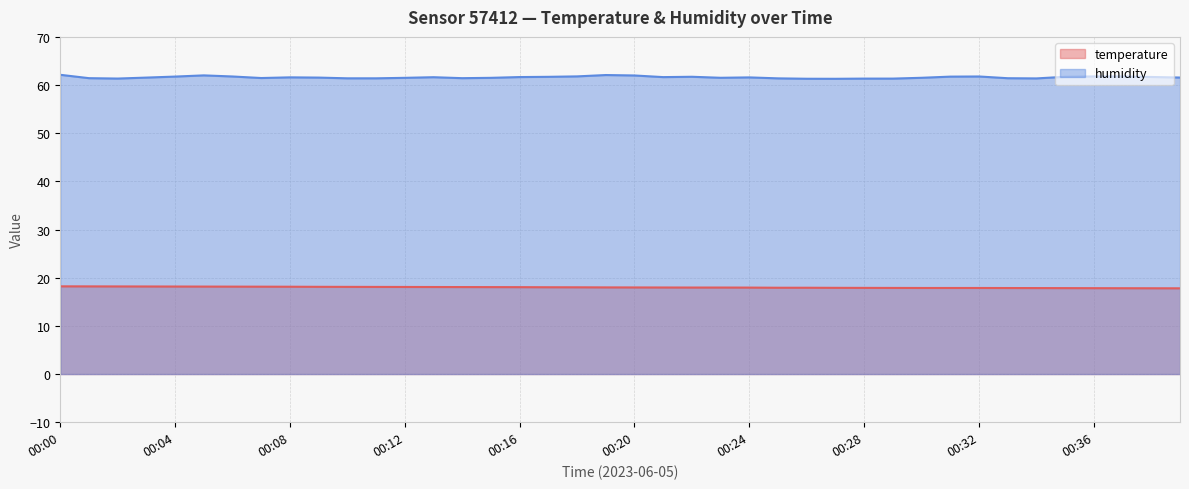

What is the difference between the maximum and second lowest values in the humidity series?

0.8